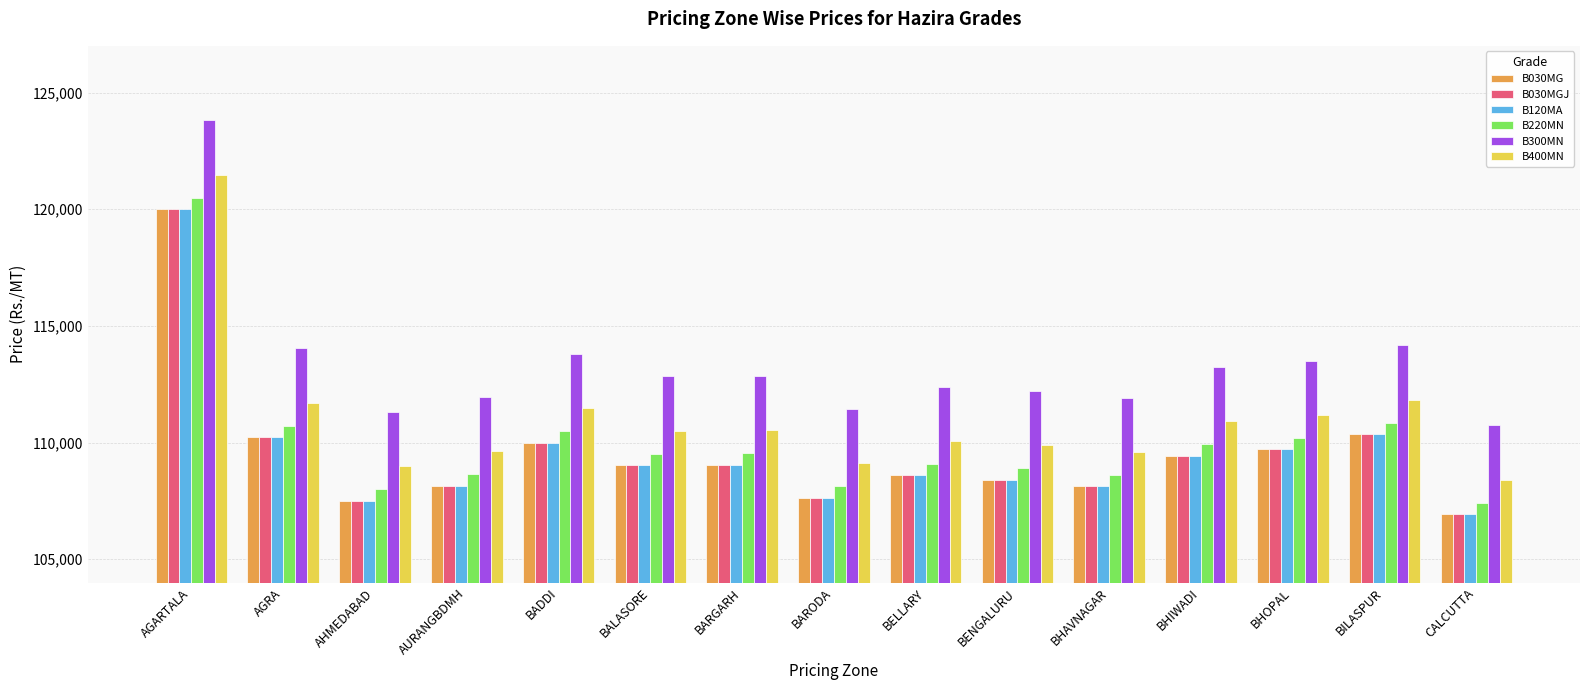

What is the maximum value shown in the chart?

123810